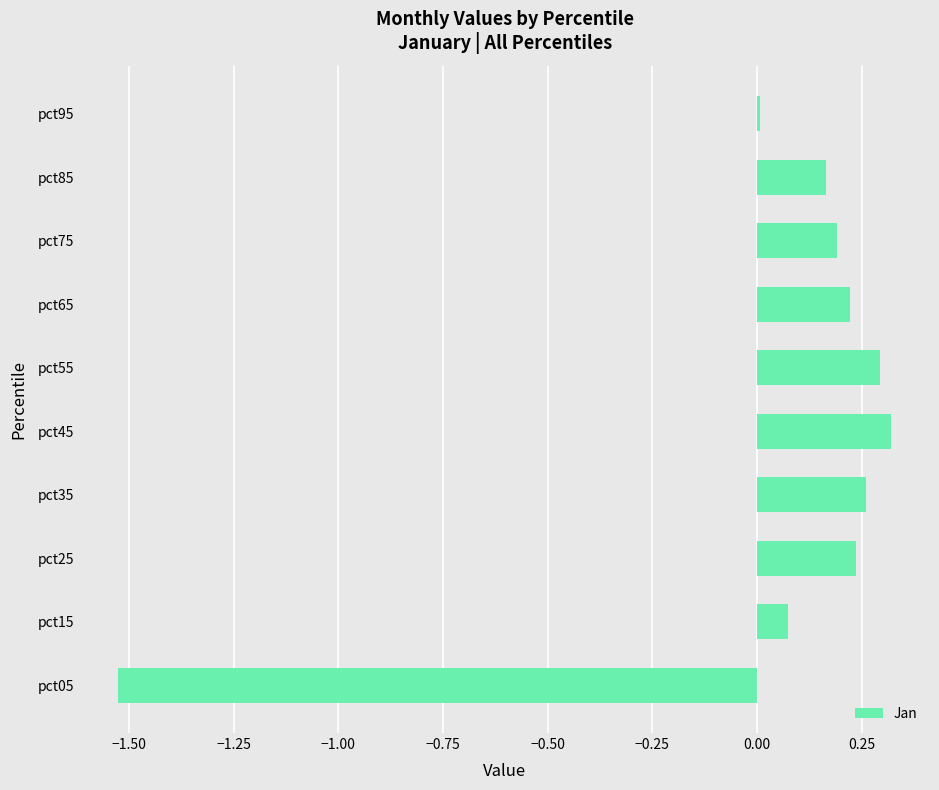

The value at pct25 is 0.4. True or false?

False